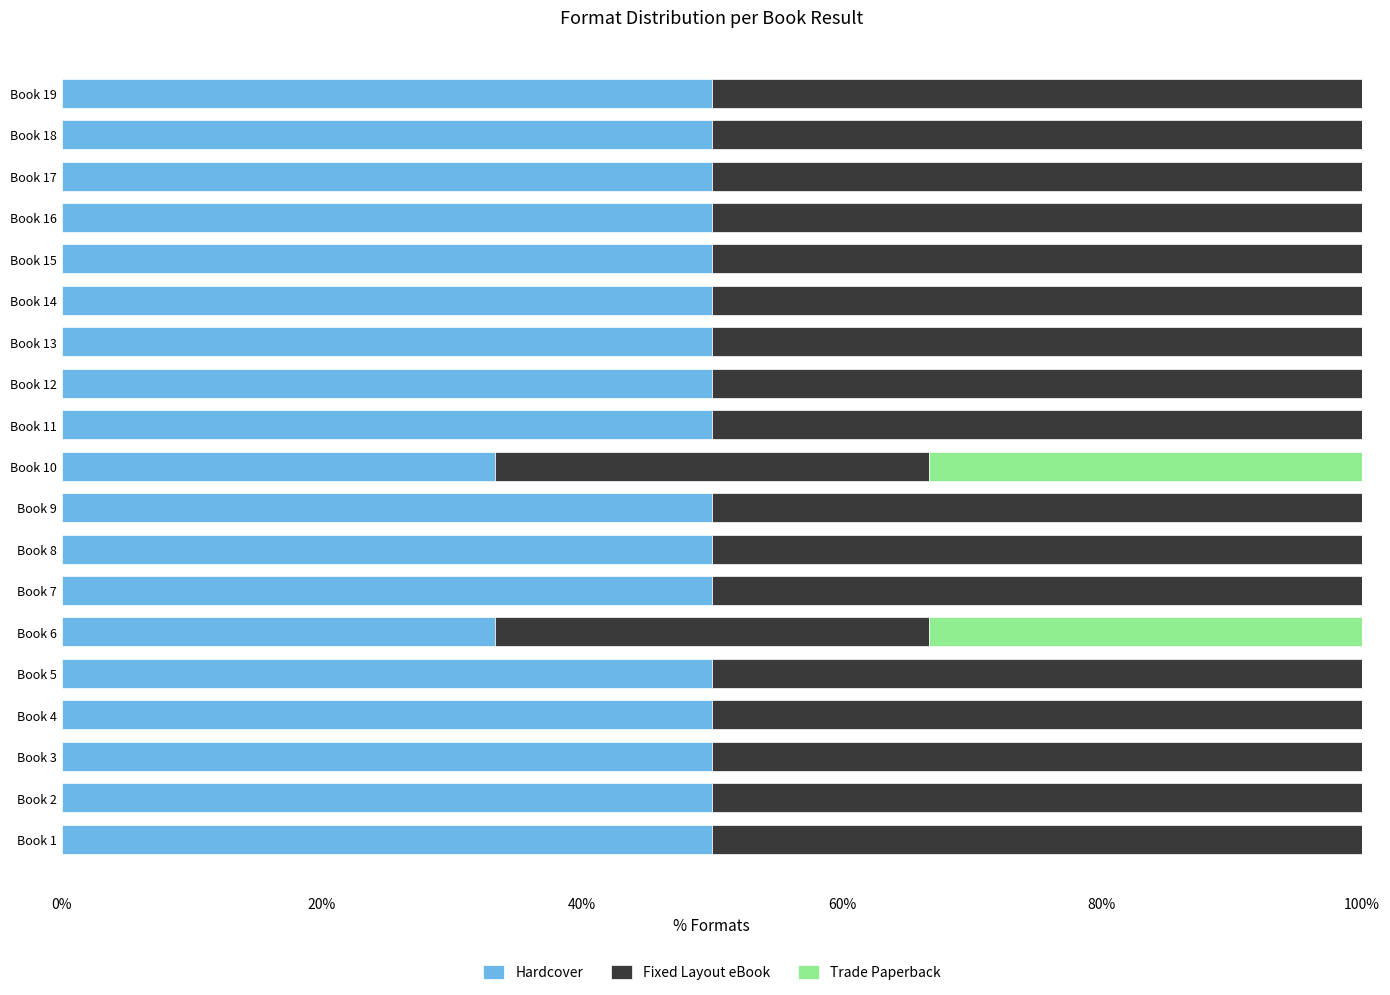

Is it true that Hardcover equals 79.8 at Book 8?

False